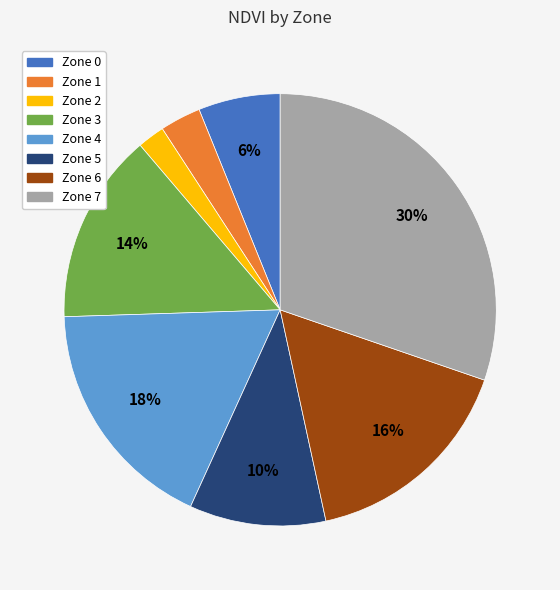

Between Zone 0 and Zone 3, which is larger?

Zone 3